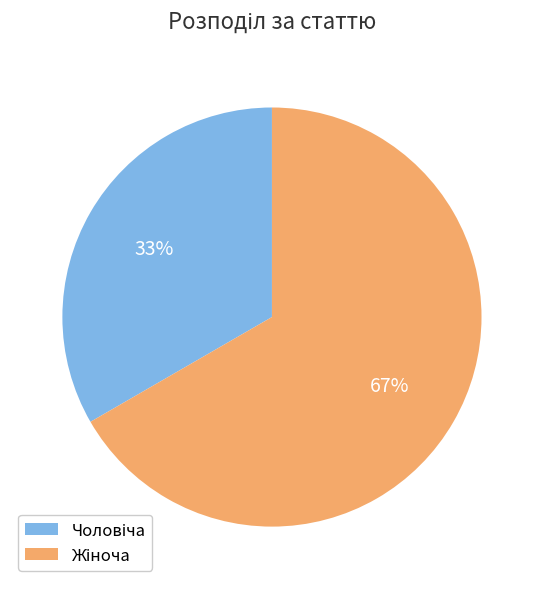

To the nearest percent, what is the average slice percentage?

50%